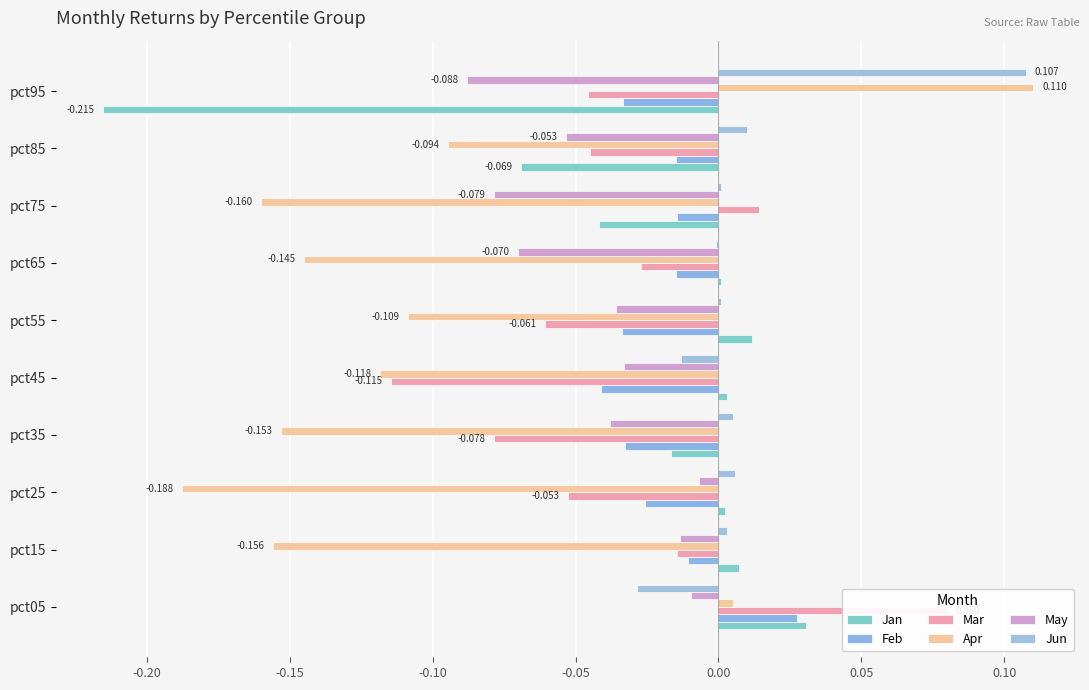

How many data points in Feb are above 0?

1